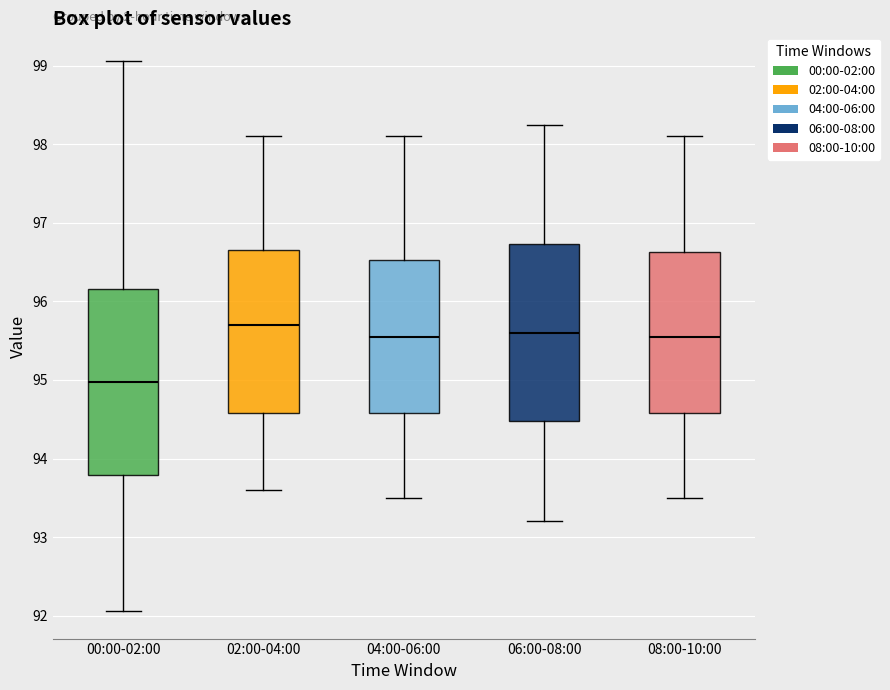

Reading left to right, read every box against the y-axis: the position of its median line, the range the box covers, and the ends of its whiskers. The values are not printed on the chart, so give them approximately, as read against the axis.

00:00-02:00: median 95.0, box 93.8 to 96.2, whiskers 92.1 to 99.1
02:00-04:00: median 95.7, box 94.6 to 96.7, whiskers 93.6 to 98.1
04:00-06:00: median 95.6, box 94.6 to 96.5, whiskers 93.5 to 98.1
06:00-08:00: median 95.6, box 94.5 to 96.7, whiskers 93.2 to 98.2
08:00-10:00: median 95.6, box 94.6 to 96.6, whiskers 93.5 to 98.1